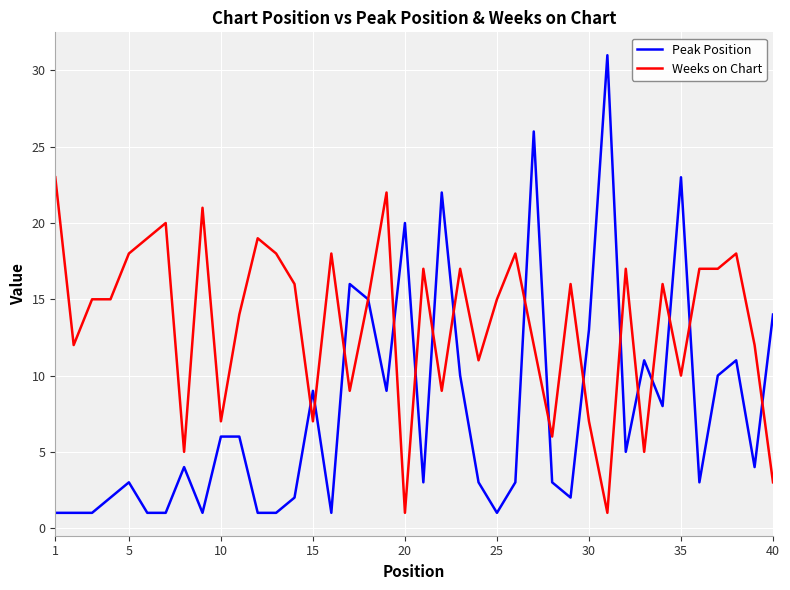

Which series has the largest total across all categories?

Weeks on Chart